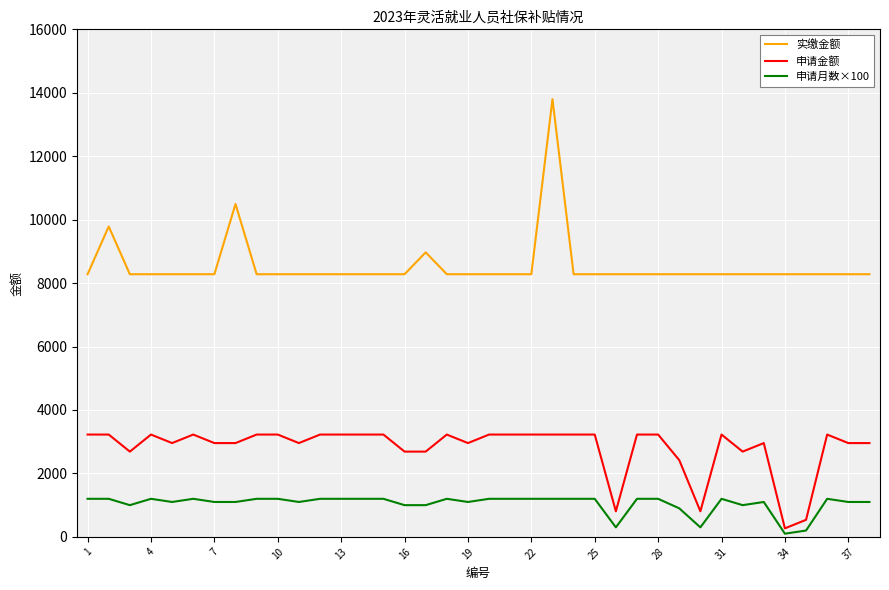

Count the number of categories in the chart.

38